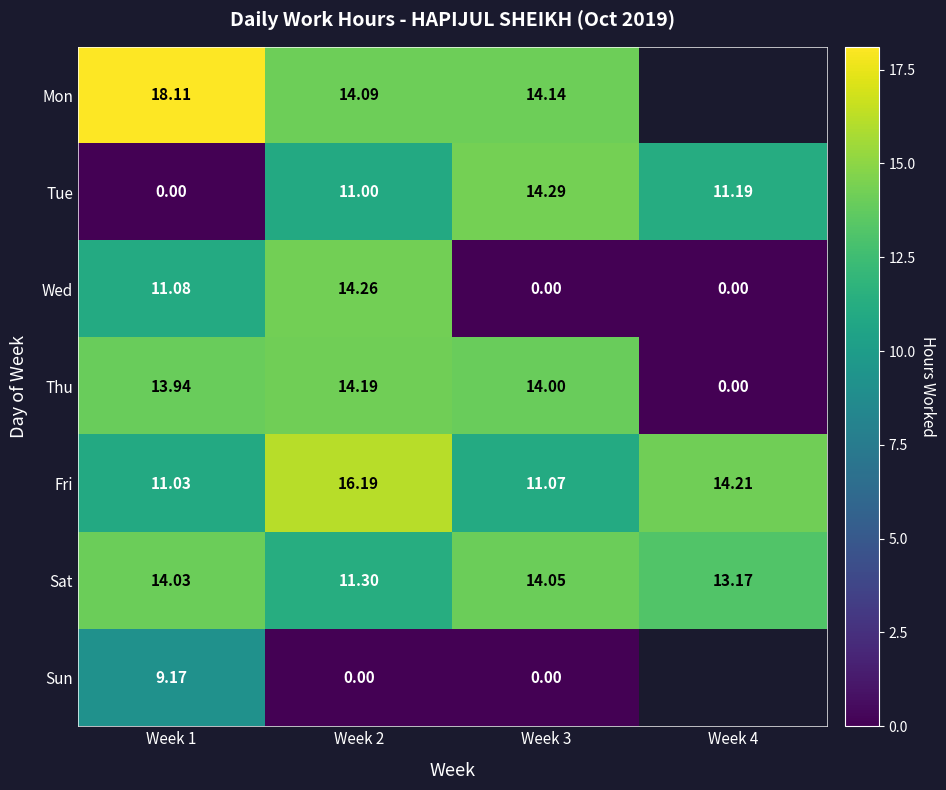

At Week 2, list the series in order from largest to smallest.

Fri, Wed, Thu, Mon, Sat, Tue, Sun